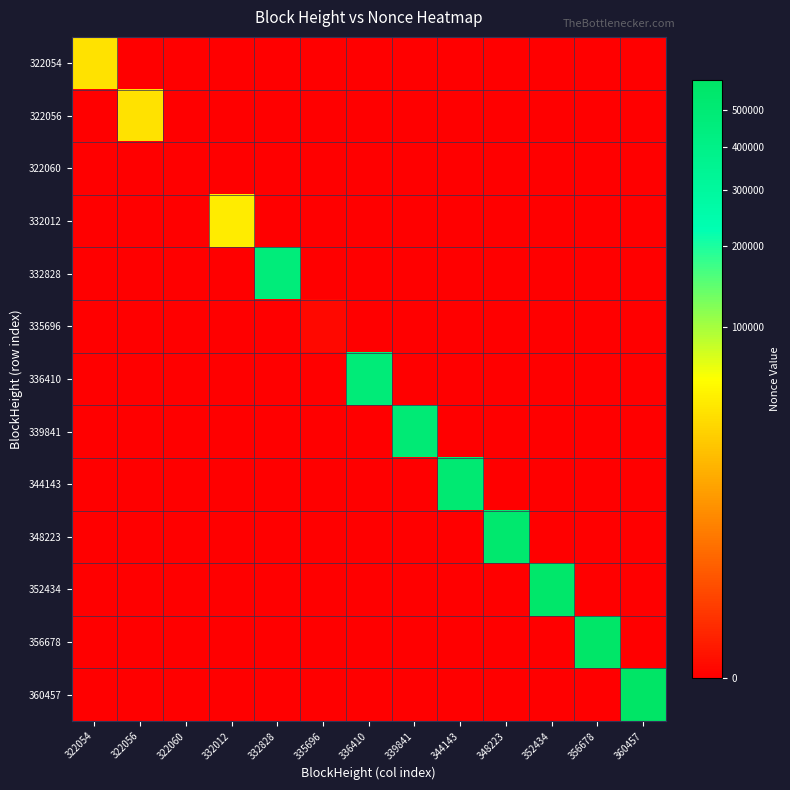

Which has a higher value, 336410 or 335696?

336410